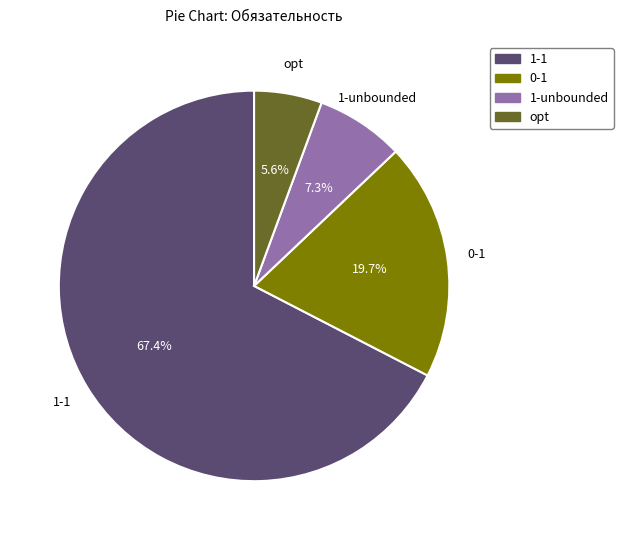

To the nearest percent, what portion does 1-1 represent?

67%